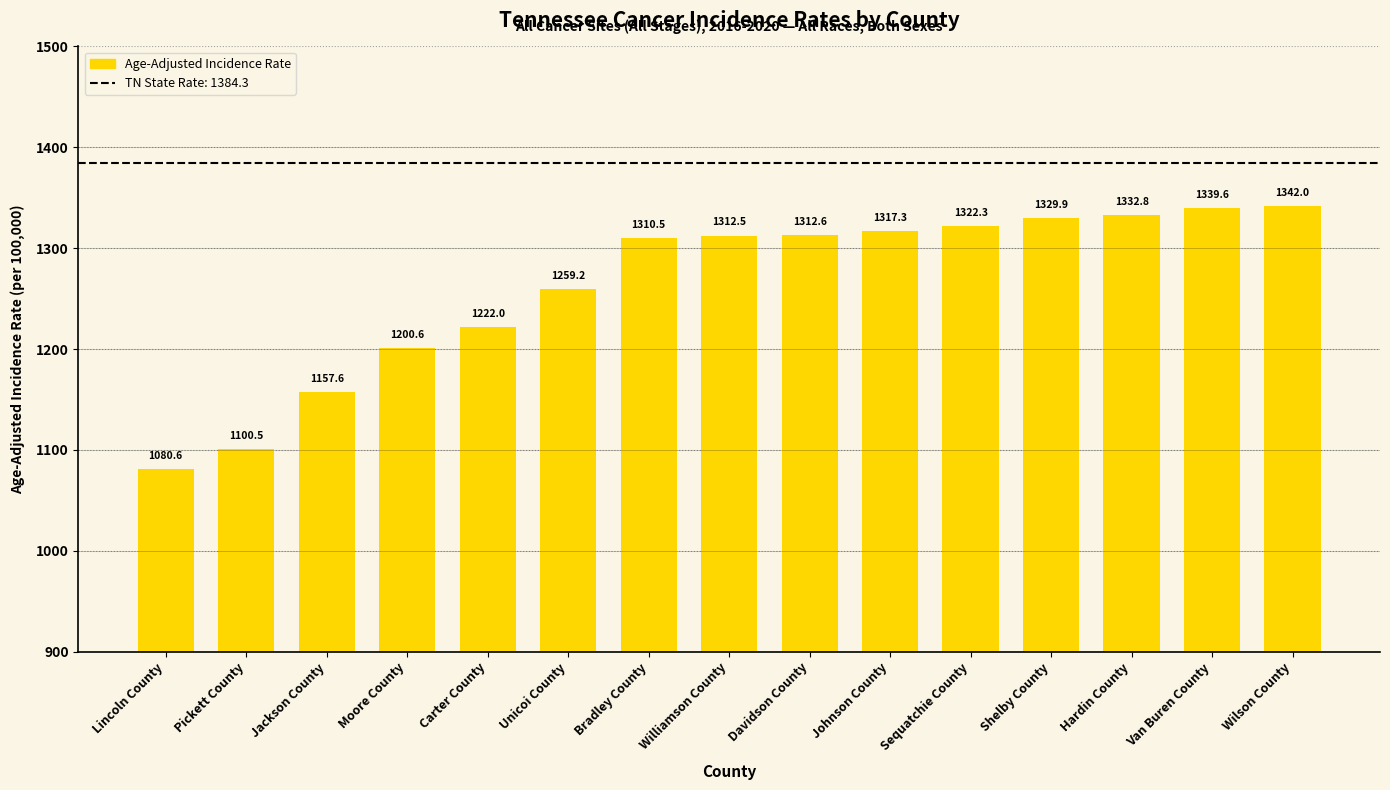

What is the approximate value at Shelby County?

1329.9